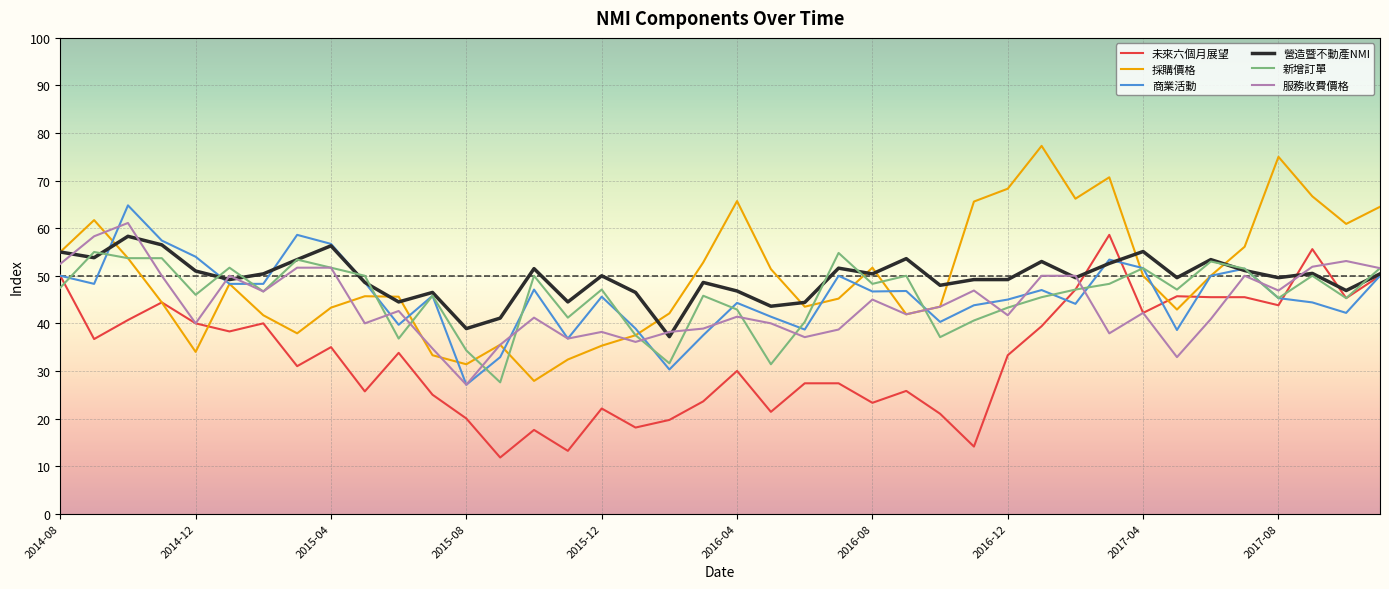

What is the smallest value displayed?

11.8